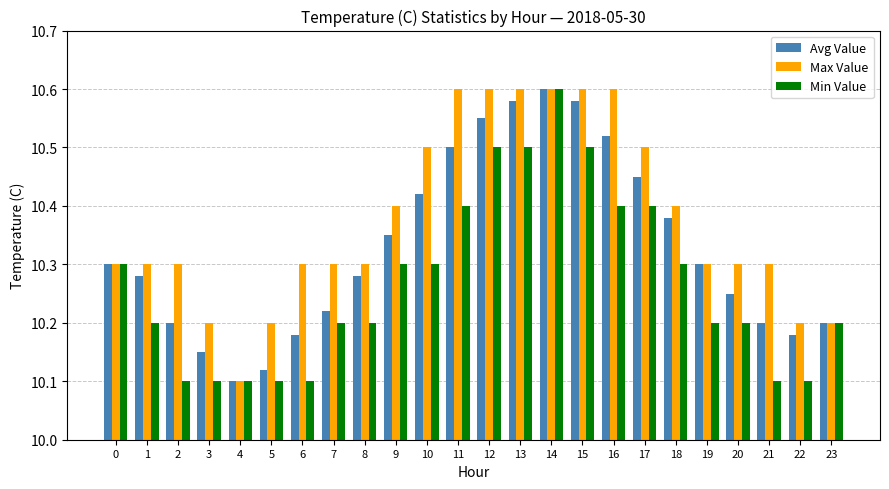

Does the chart contain any negative values?

No